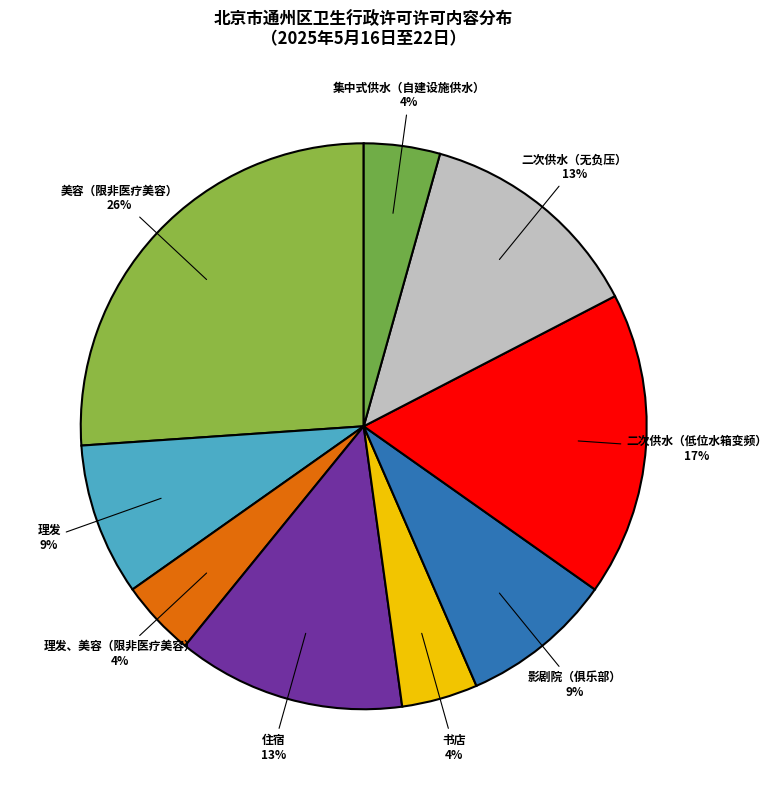

Is it true that 二次供水（无负压） is 13% of the pie?

True